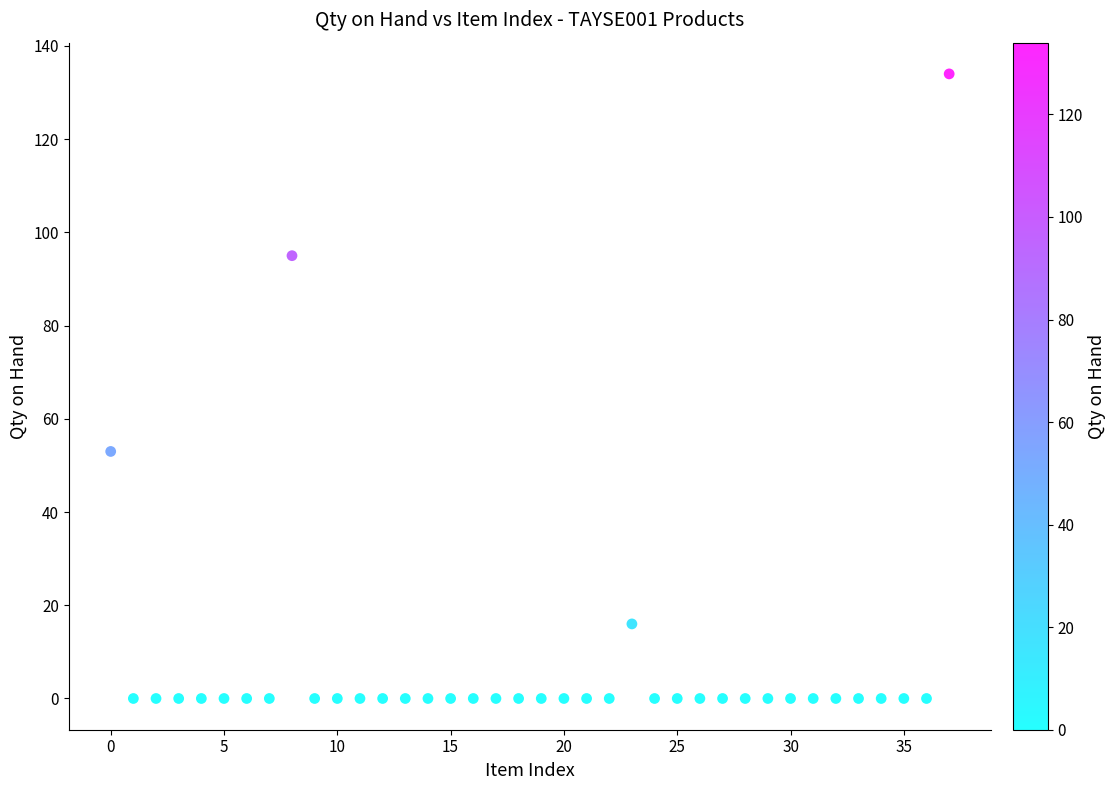

What is the range of Y values (max minus min)?

134